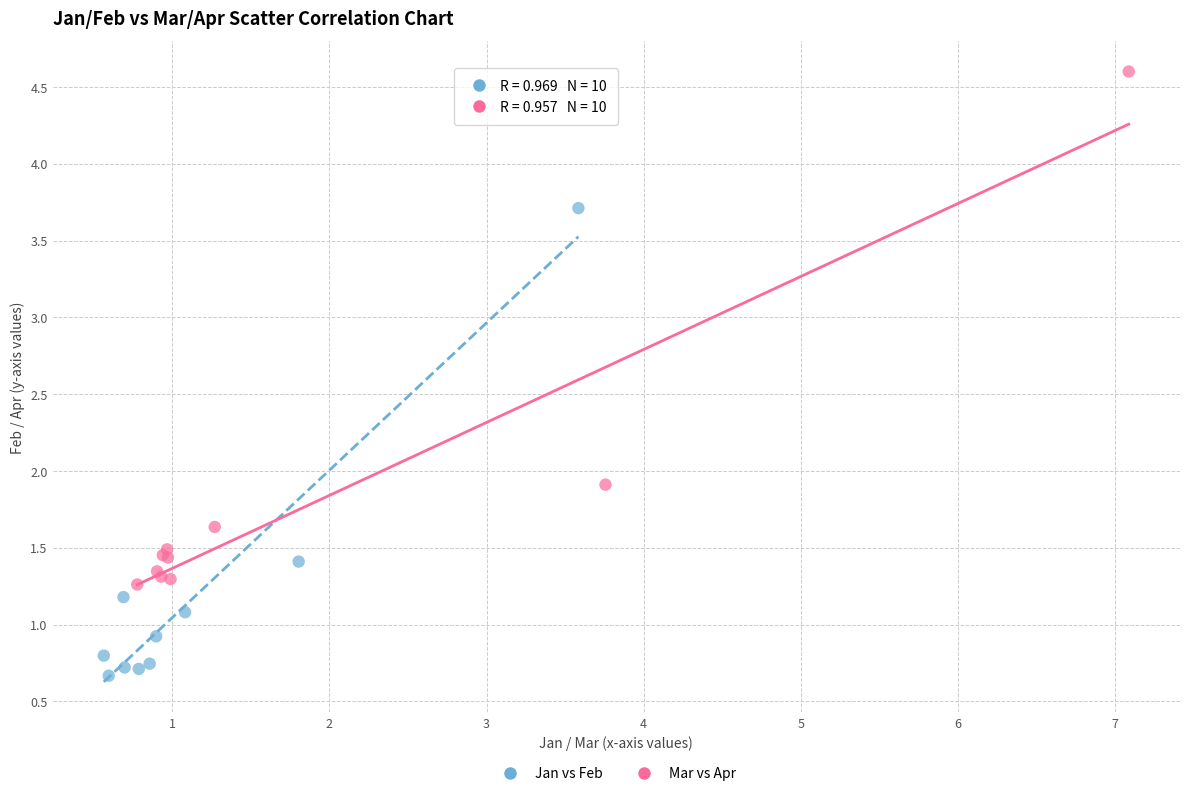

Which series reaches the minimum Y coordinate?

Jan vs Feb